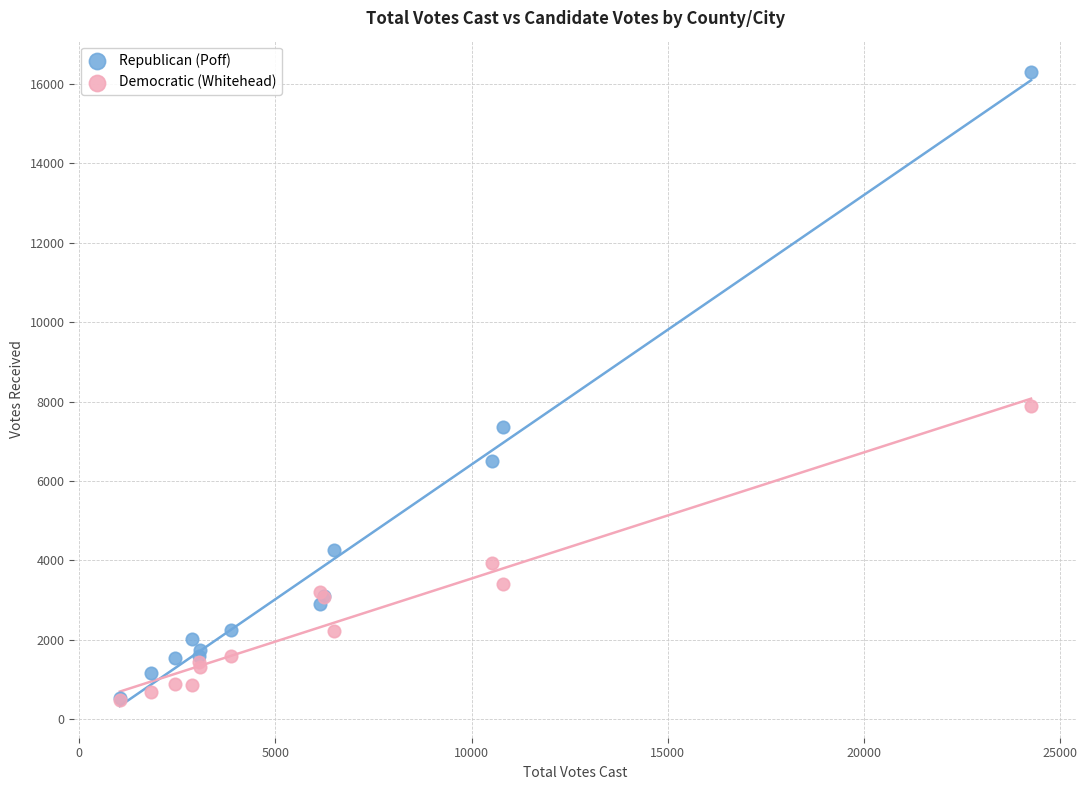

Across all series, what Y value is closest to 8390?

7882